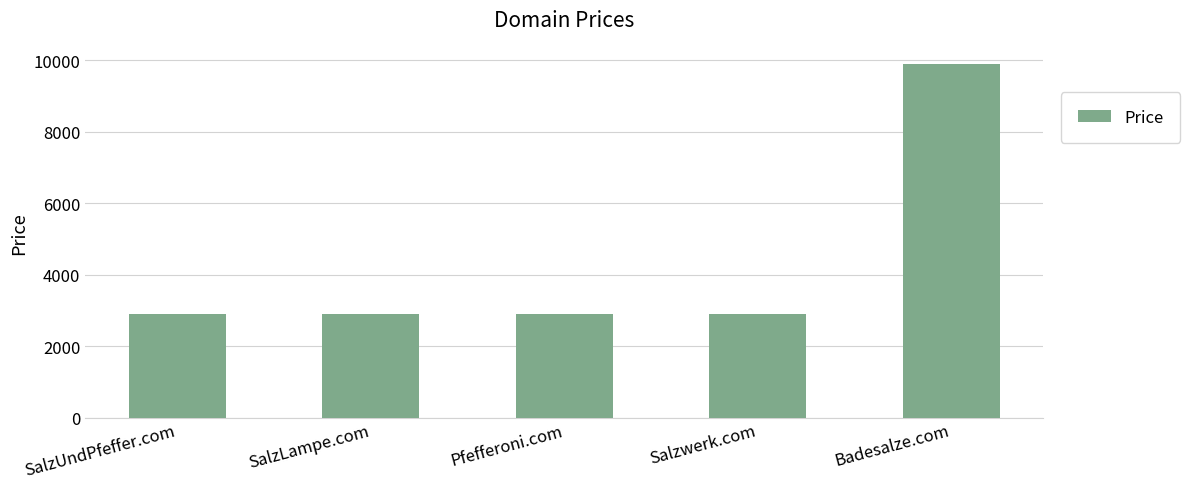

What is the difference between the values at Badesalze.com and Salzwerk.com?

7000